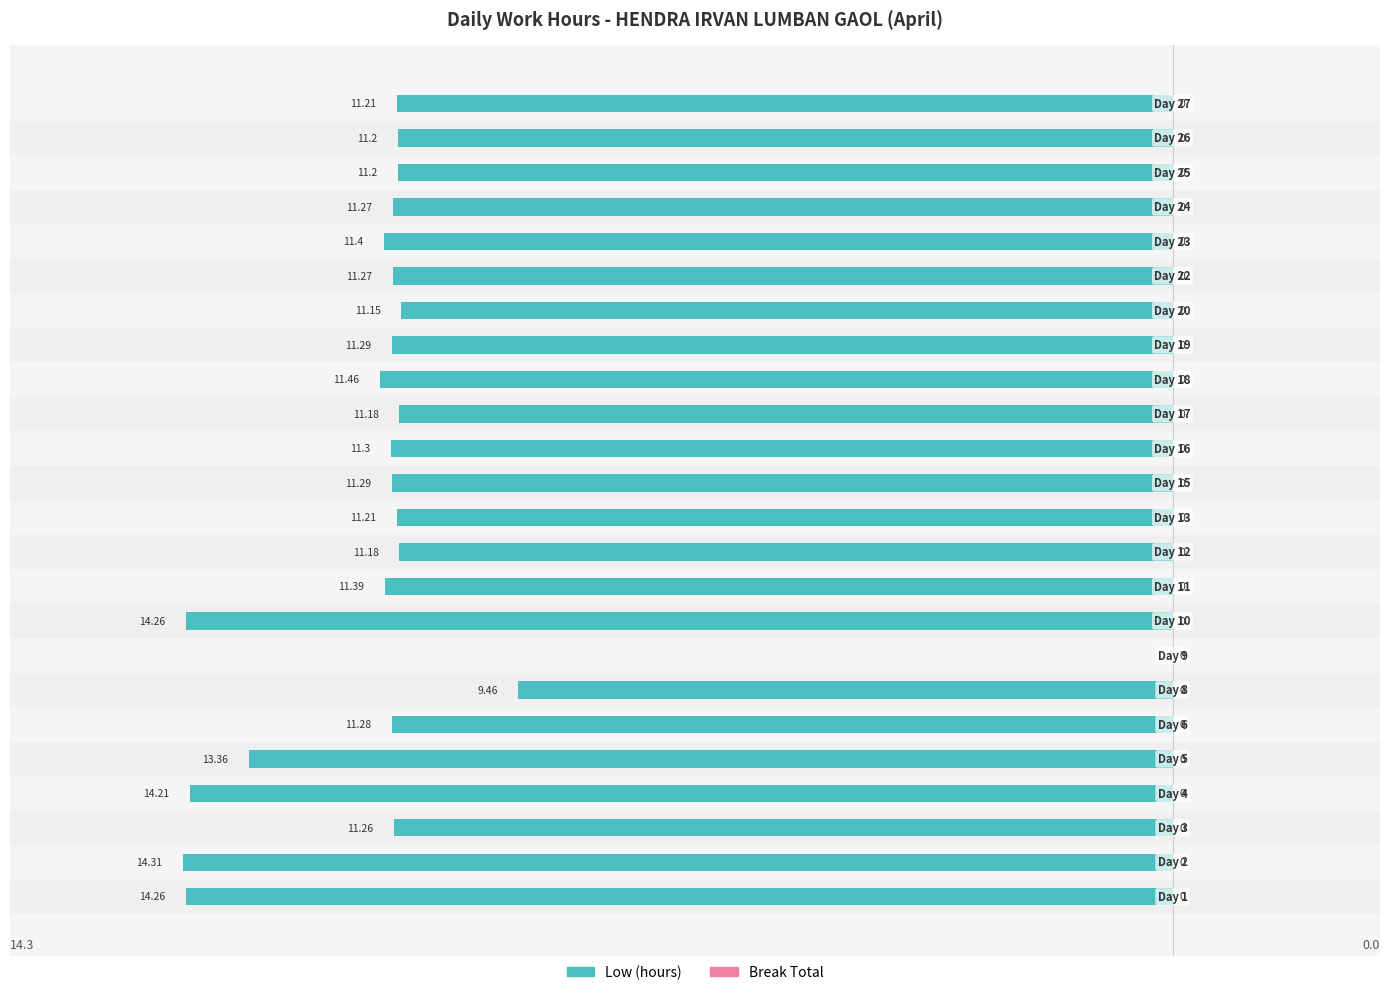

Count the number of data series in this chart.

1